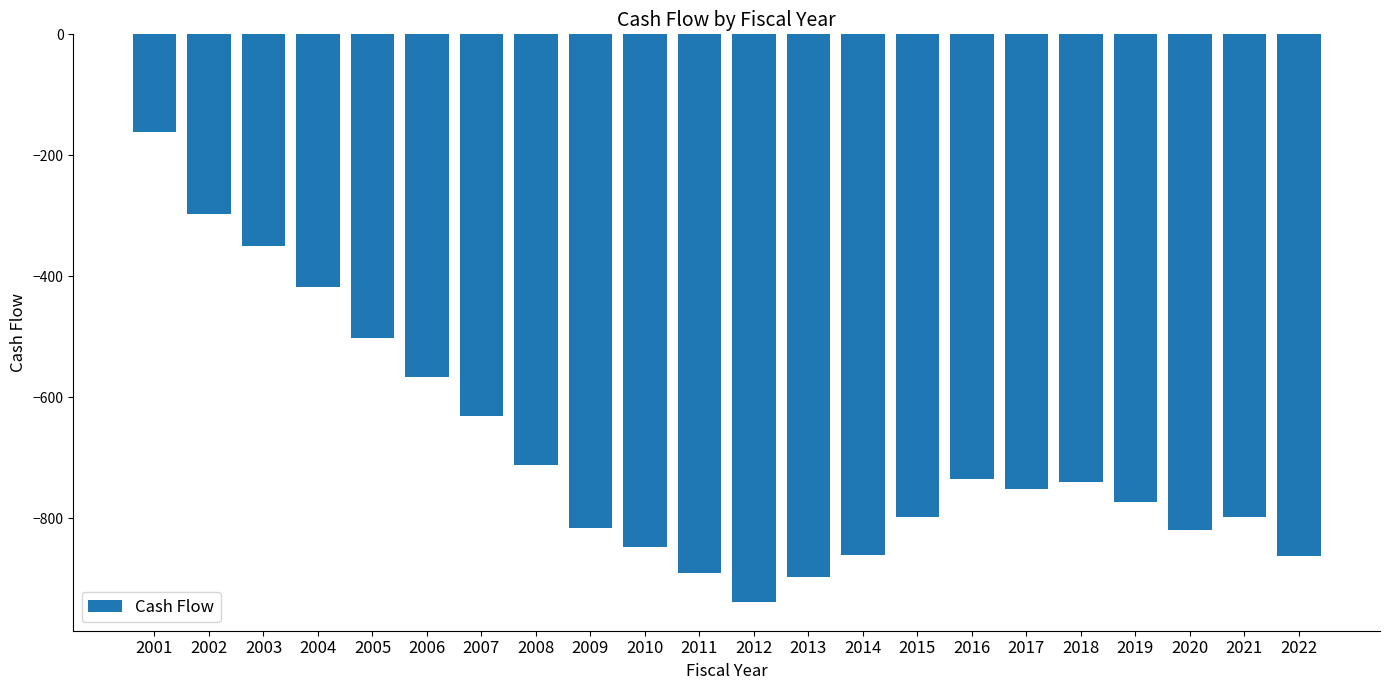

What value does the data have at 2004?

-417.1